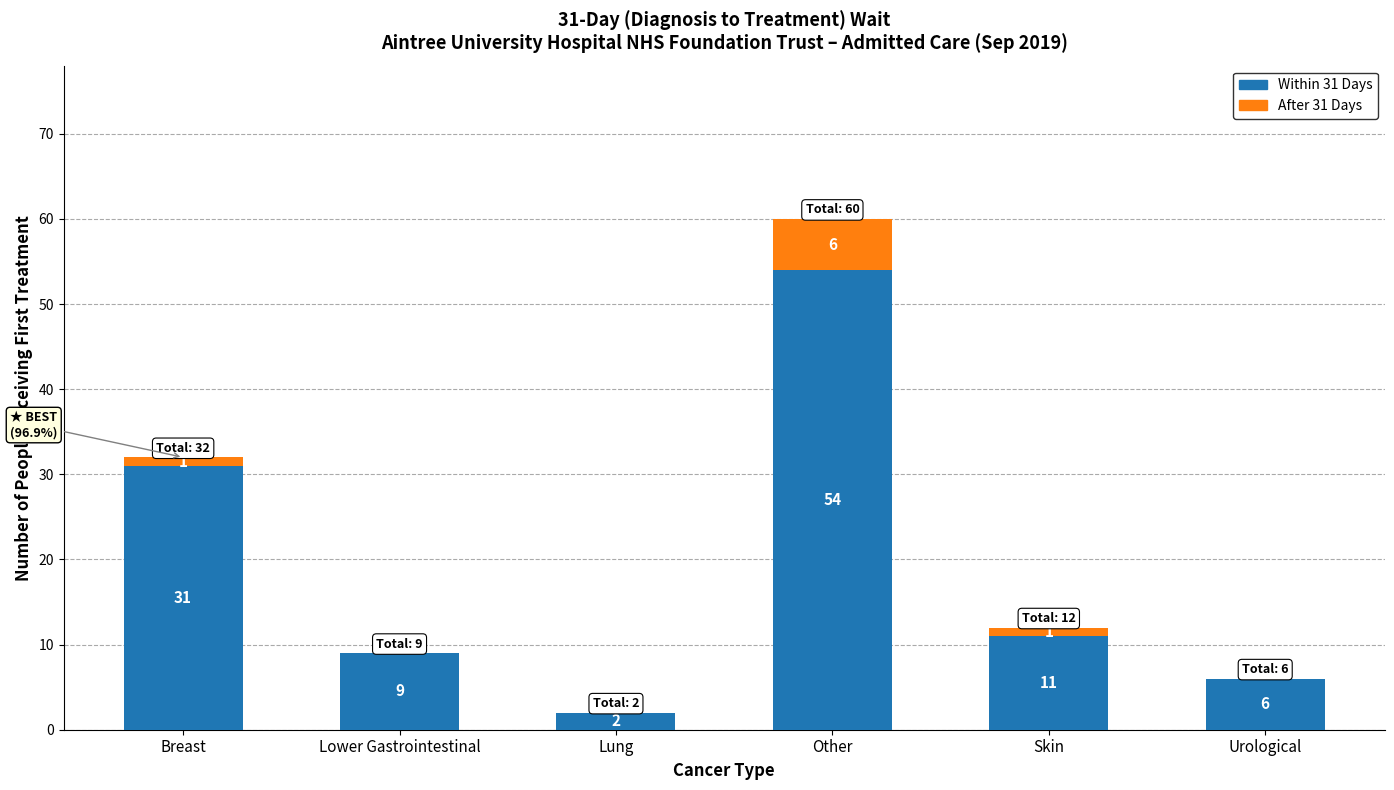

At which label is Within 31 Days closest to 28?

Breast